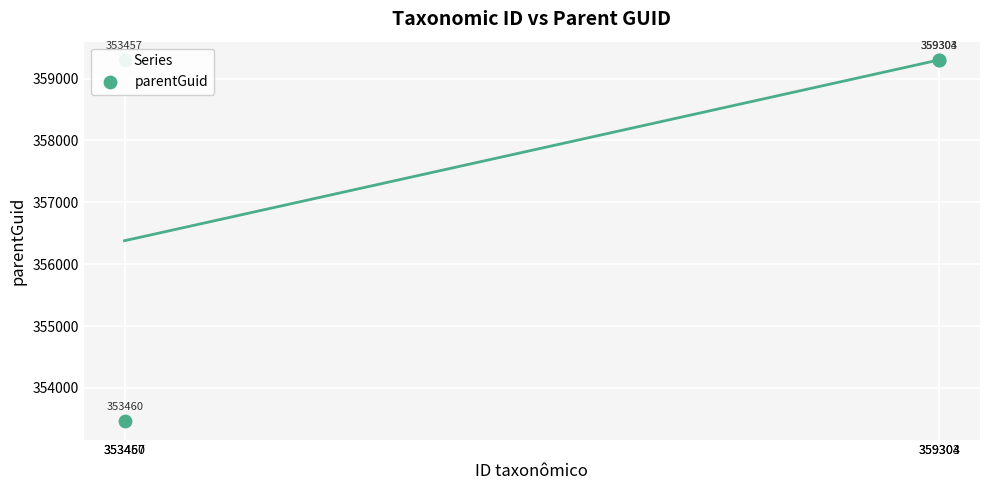

What is the ratio of the value at 359304 to the value at 353460?

1.0